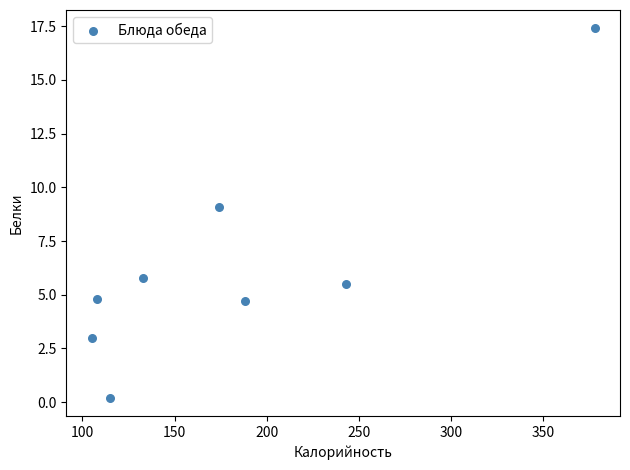

What is the average Y value?

6.3